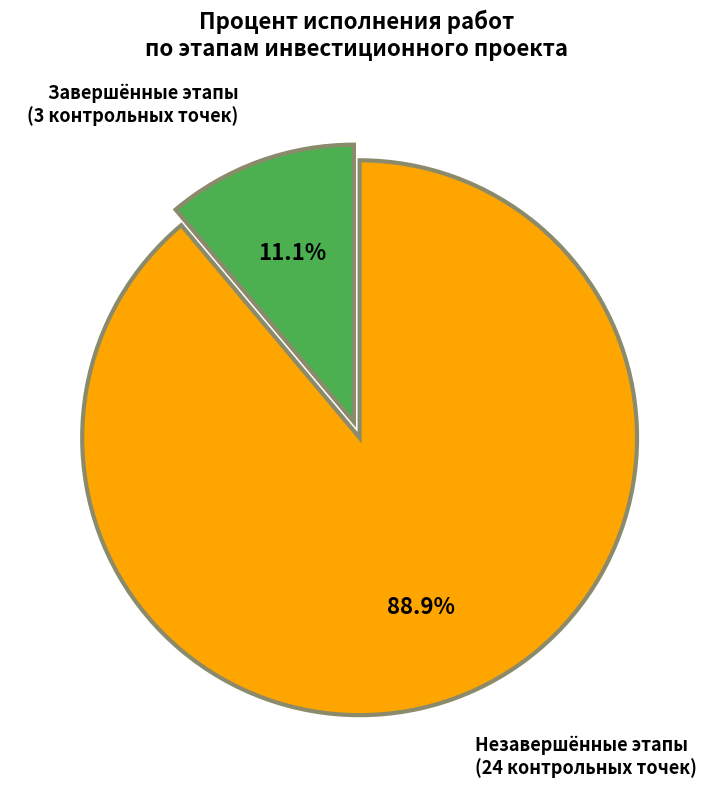

Is there any slice that represents more than half of the pie?

Yes